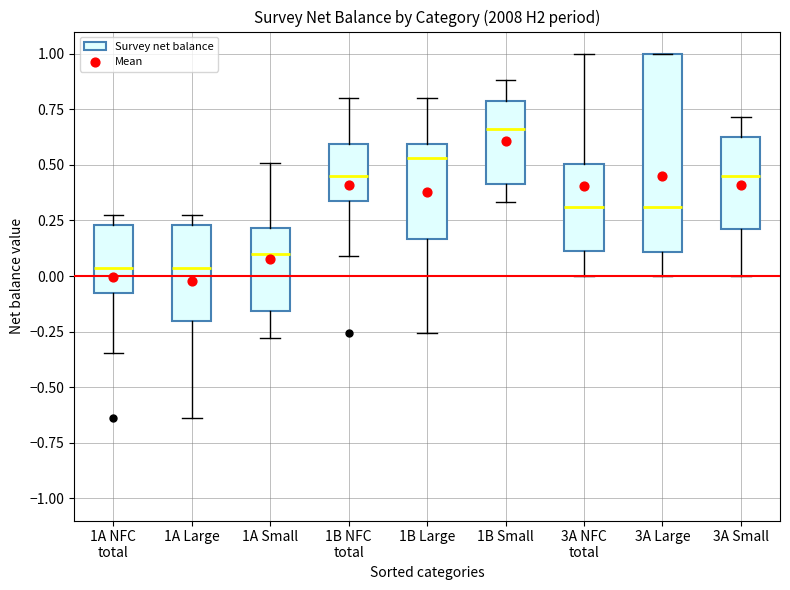

Reading left to right, transcribe this box plot: for each box, give where its median line is, the range the box spans, and where its two whiskers end, as read against the y-axis. The values are not printed on the chart, so give them approximately, as read against the axis.

1A NFC total: median 0.05, box -0.10 to 0.25, whiskers -0.35 to 0.30
1A Large: median 0.05, box -0.20 to 0.25, whiskers -0.65 to 0.30
1A Small: median 0.10, box -0.15 to 0.20, whiskers -0.30 to 0.50
1B NFC total: median 0.45, box 0.35 to 0.60, whiskers 0.10 to 0.80
1B Large: median 0.55, box 0.15 to 0.60, whiskers -0.25 to 0.80
1B Small: median 0.65, box 0.40 to 0.80, whiskers 0.35 to 0.90
3A NFC total: median 0.30, box 0.10 to 0.50, whiskers 0.00 to 1.00
3A Large: median 0.30, box 0.10 to 1.00, whiskers 0.00 to 1.00
3A Small: median 0.45, box 0.20 to 0.65, whiskers 0.00 to 0.70